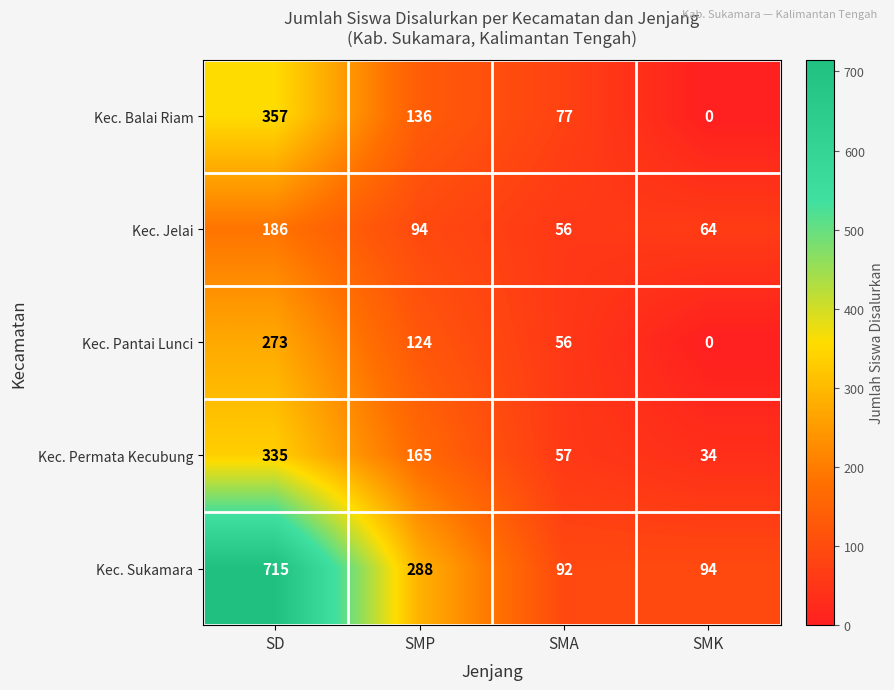

How many categories are shown in the chart?

4